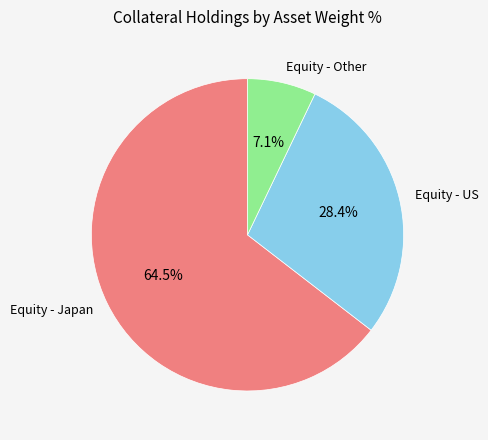

How much of the chart is everything except Equity - US?

71.6%